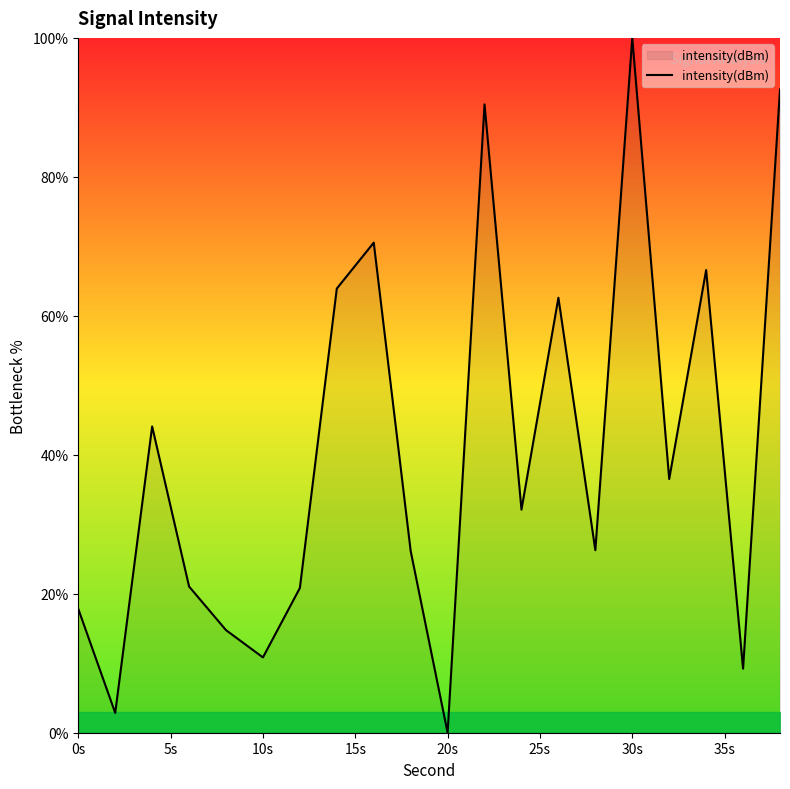

What is the difference between the maximum and minimum values?

100.0